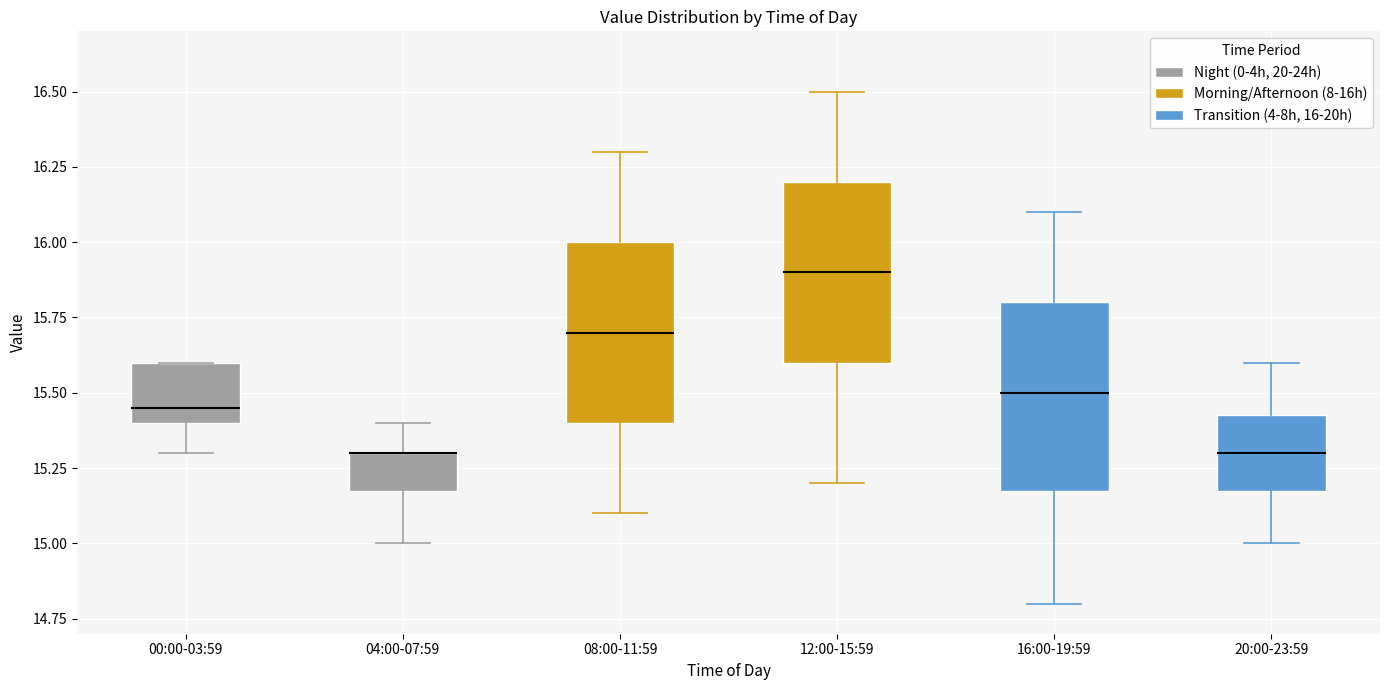

Reading left to right, read every box against the y-axis: the position of its median line, the range the box covers, and the ends of its whiskers. The values are not printed on the chart, so give them approximately, as read against the axis.

00:00-03:59: median 15.45, box 15.40 to 15.60, whiskers 15.30 to 15.60
04:00-07:59: median 15.30 (drawn on the box's upper edge), box 15.20 to 15.30, whiskers 15.00 to 15.40
08:00-11:59: median 15.70, box 15.40 to 16.00, whiskers 15.10 to 16.30
12:00-15:59: median 15.90, box 15.60 to 16.20, whiskers 15.20 to 16.50
16:00-19:59: median 15.50, box 15.20 to 15.80, whiskers 14.80 to 16.10
20:00-23:59: median 15.30, box 15.20 to 15.45, whiskers 15.00 to 15.60